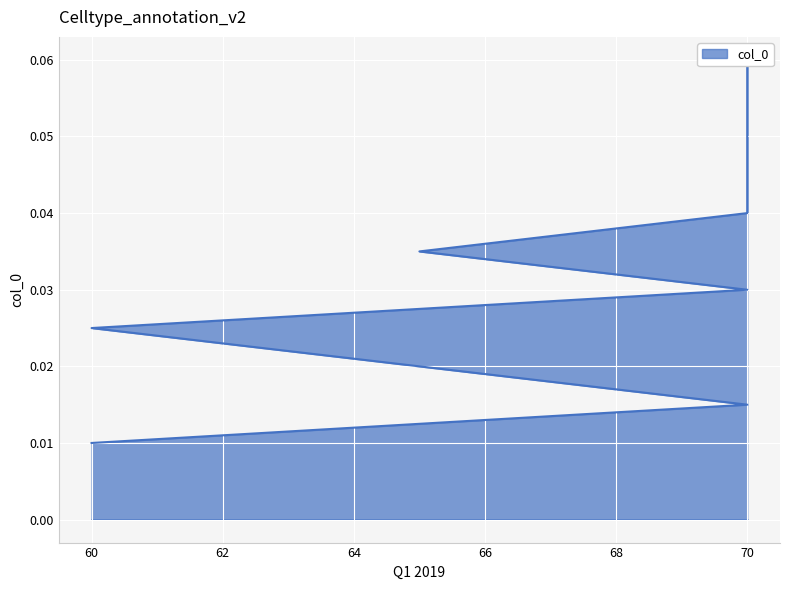

Reading left to right, extract all data points from this chart.

0.0	0.0	0.0	0.0	0.0	0.0	0.1	0.1	0.1